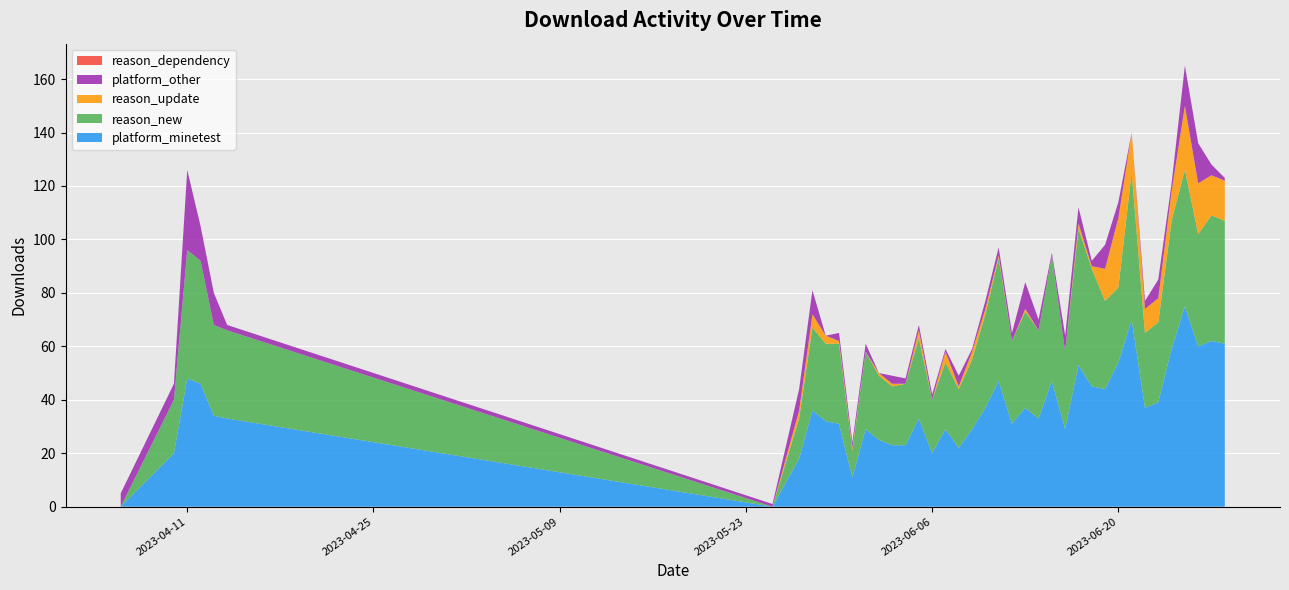

Reading right to left, list all the values displayed in this chart.

platform_minetest: 2023-06-28=61	2023-06-27=62	2023-06-26=60	2023-06-25=75	2023-06-24=59	2023-06-23=39	2023-06-22=37	2023-06-21=70	2023-06-20=54	2023-06-19=44	2023-06-18=45	2023-06-17=53	2023-06-16=29	2023-06-15=47	2023-06-14=33	2023-06-13=37	2023-06-12=31	2023-06-11=47	2023-06-10=37	2023-06-09=29	2023-06-08=22	2023-06-07=29	2023-06-06=20	2023-06-05=33	2023-06-04=23	2023-06-03=23	2023-06-02=25	2023-06-01=29	2023-05-31=11	2023-05-30=31	2023-05-29=32	2023-05-28=36	2023-05-27=18	2023-05-25=0	2023-04-14=33	2023-04-13=34	2023-04-12=46	2023-04-11=48	2023-04-10=20	2023-04-06=0
reason_new: 2023-06-28=46	2023-06-27=47	2023-06-26=42	2023-06-25=51	2023-06-24=48	2023-06-23=30	2023-06-22=28	2023-06-21=55	2023-06-20=28	2023-06-19=33	2023-06-18=44	2023-06-17=51	2023-06-16=29	2023-06-15=47	2023-06-14=33	2023-06-13=36	2023-06-12=31	2023-06-11=46	2023-06-10=35	2023-06-09=26	2023-06-08=22	2023-06-07=25	2023-06-06=20	2023-06-05=30	2023-06-04=23	2023-06-03=22	2023-06-02=24	2023-06-01=29	2023-05-31=10	2023-05-30=30	2023-05-29=29	2023-05-28=31	2023-05-27=15	2023-05-25=0	2023-04-14=33	2023-04-13=34	2023-04-12=46	2023-04-11=48	2023-04-10=20	2023-04-06=0
reason_update: 2023-06-28=15	2023-06-27=15	2023-06-26=19	2023-06-25=24	2023-06-24=11	2023-06-23=9	2023-06-22=9	2023-06-21=15	2023-06-20=26	2023-06-19=12	2023-06-18=1	2023-06-17=2	2023-06-16=0	2023-06-15=0	2023-06-14=0	2023-06-13=1	2023-06-12=0	2023-06-11=1	2023-06-10=2	2023-06-09=3	2023-06-08=1	2023-06-07=4	2023-06-06=0	2023-06-05=3	2023-06-04=0	2023-06-03=1	2023-06-02=1	2023-06-01=0	2023-05-31=1	2023-05-30=1	2023-05-29=3	2023-05-28=5	2023-05-27=3	2023-05-25=0	2023-04-14=0	2023-04-13=0	2023-04-12=0	2023-04-11=0	2023-04-10=0	2023-04-06=0
platform_other: 2023-06-28=1	2023-06-27=4	2023-06-26=15	2023-06-25=15	2023-06-24=3	2023-06-23=7	2023-06-22=3	2023-06-21=0	2023-06-20=6	2023-06-19=9	2023-06-18=2	2023-06-17=6	2023-06-16=6	2023-06-15=1	2023-06-14=4	2023-06-13=10	2023-06-12=3	2023-06-11=3	2023-06-10=3	2023-06-09=1	2023-06-08=4	2023-06-07=1	2023-06-06=2	2023-06-05=2	2023-06-04=2	2023-06-03=3	2023-06-02=0	2023-06-01=3	2023-05-31=2	2023-05-30=3	2023-05-29=0	2023-05-28=9	2023-05-27=8	2023-05-25=1	2023-04-14=2	2023-04-13=12	2023-04-12=13	2023-04-11=30	2023-04-10=6	2023-04-06=5
reason_dependency: 2023-06-28=0	2023-06-27=0	2023-06-26=0	2023-06-25=0	2023-06-24=0	2023-06-23=0	2023-06-22=0	2023-06-21=0	2023-06-20=0	2023-06-19=0	2023-06-18=0	2023-06-17=0	2023-06-16=0	2023-06-15=0	2023-06-14=0	2023-06-13=0	2023-06-12=0	2023-06-11=0	2023-06-10=0	2023-06-09=0	2023-06-08=0	2023-06-07=0	2023-06-06=0	2023-06-05=0	2023-06-04=0	2023-06-03=0	2023-06-02=0	2023-06-01=0	2023-05-31=0	2023-05-30=0	2023-05-29=0	2023-05-28=0	2023-05-27=0	2023-05-25=0	2023-04-14=0	2023-04-13=0	2023-04-12=0	2023-04-11=0	2023-04-10=0	2023-04-06=0